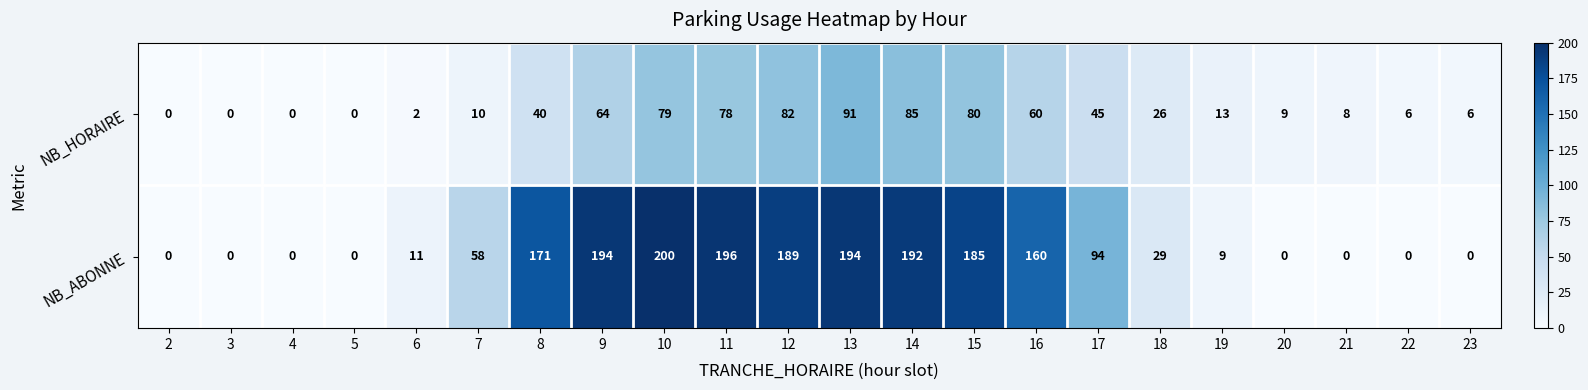

How many series are shown in this chart?

2